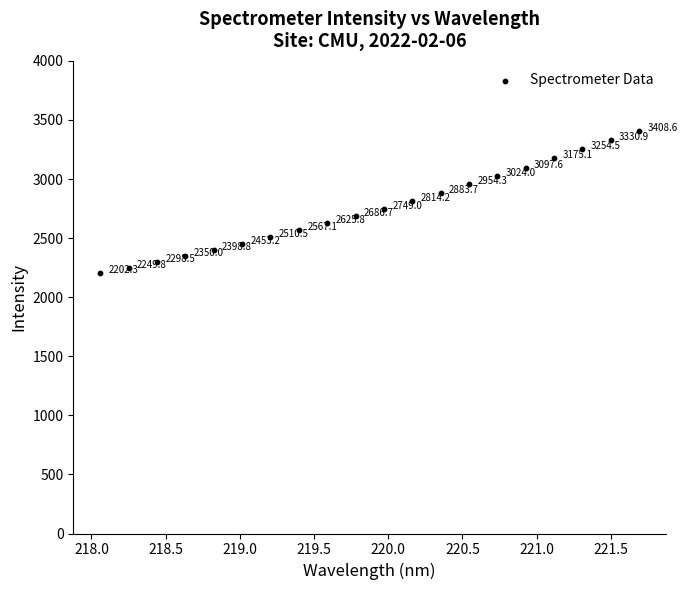

What Y value in the scatter plot is closest to 2805?

2814.2